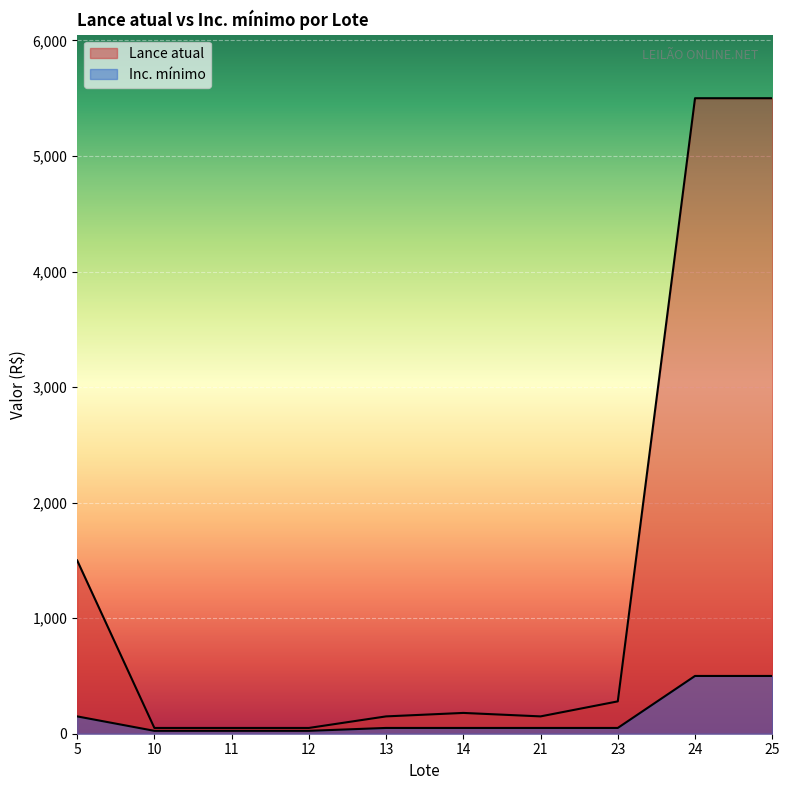

How many lines are shown in the chart?

2